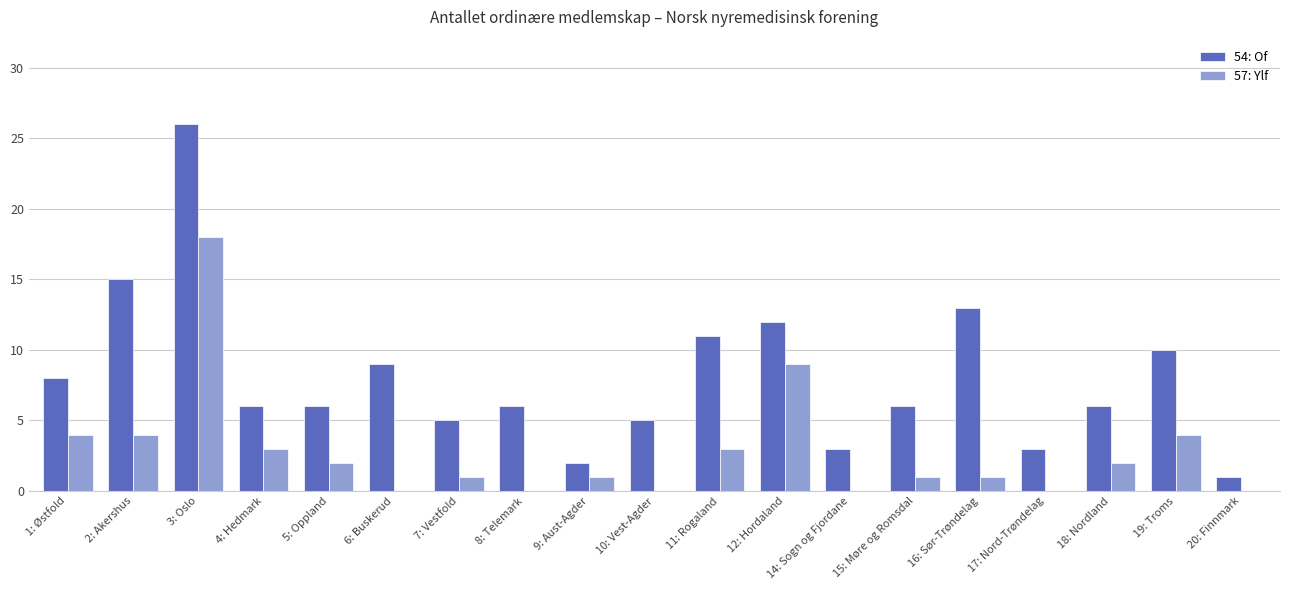

What is the highest value of the 54: Of series?

26